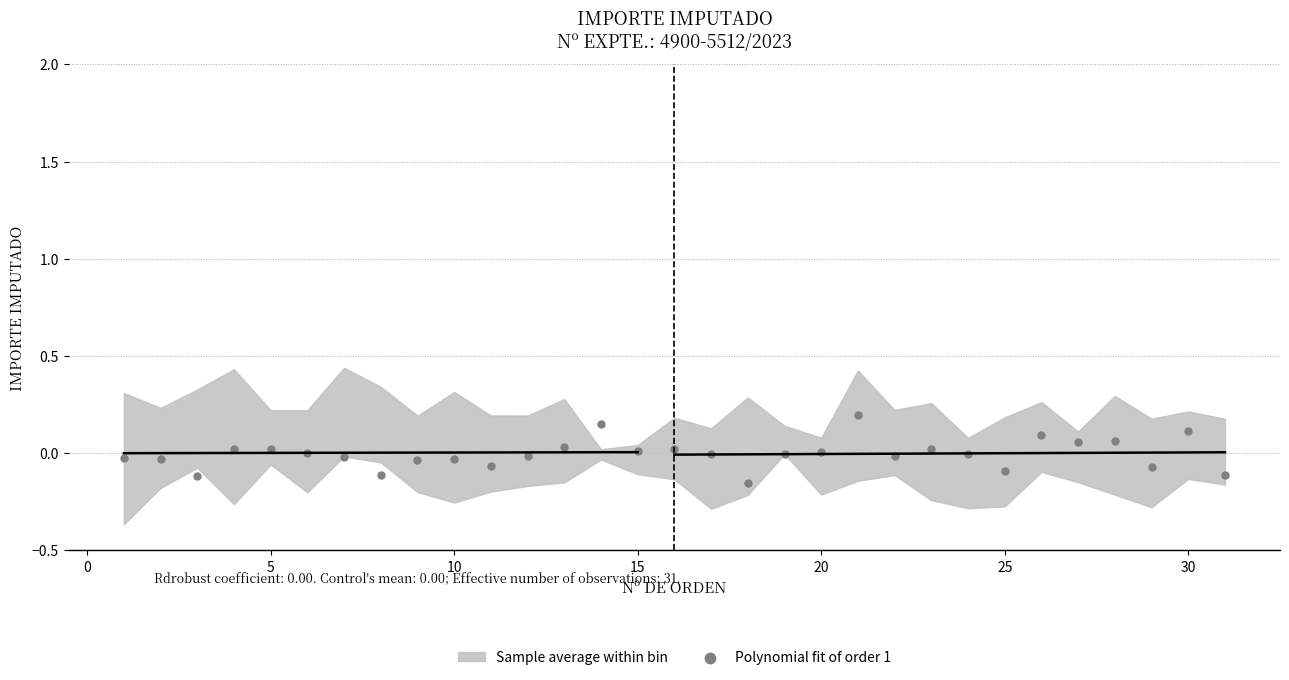

What is the range of X values (max minus min)?

30.0